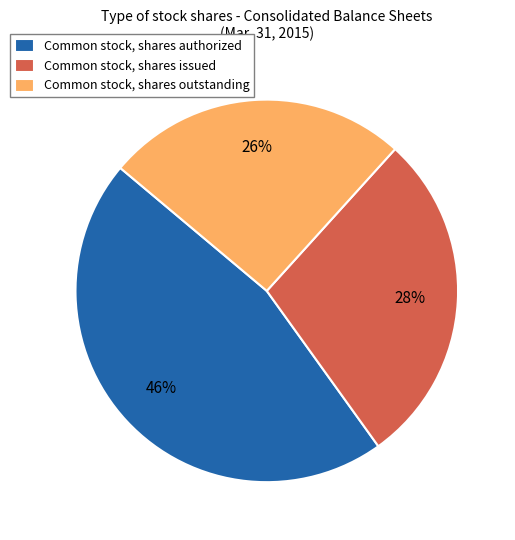

Do Common stock, shares authorized and Common stock, shares outstanding together represent more than half of the pie?

Yes